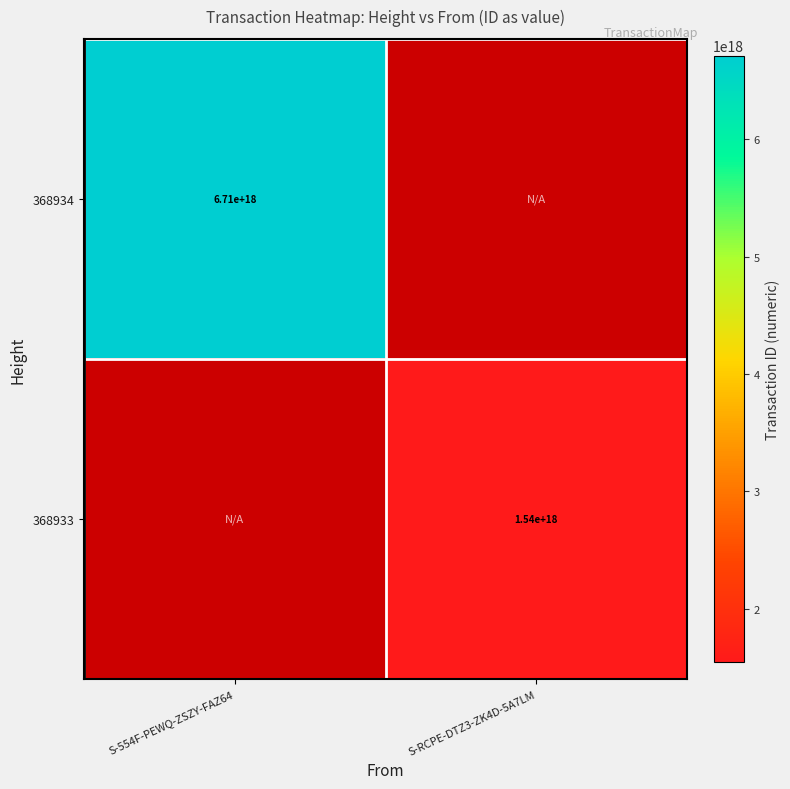

True or false: 368934 has a value of 3311148879012942848 at S-554F-PEWQ-ZSZY-FAZ64.

False